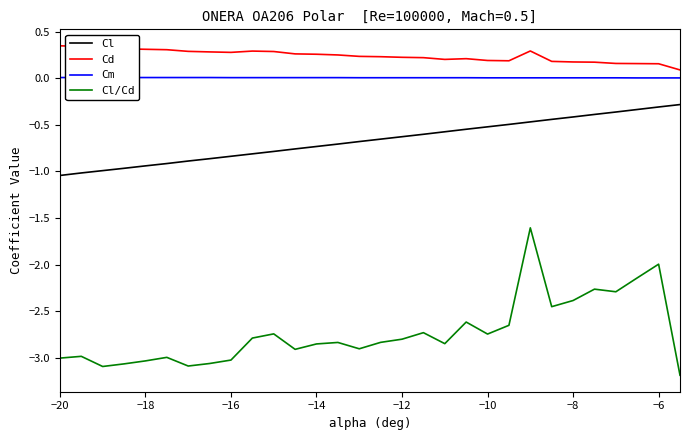

True or false: Cl and Cd cross at least once.

False